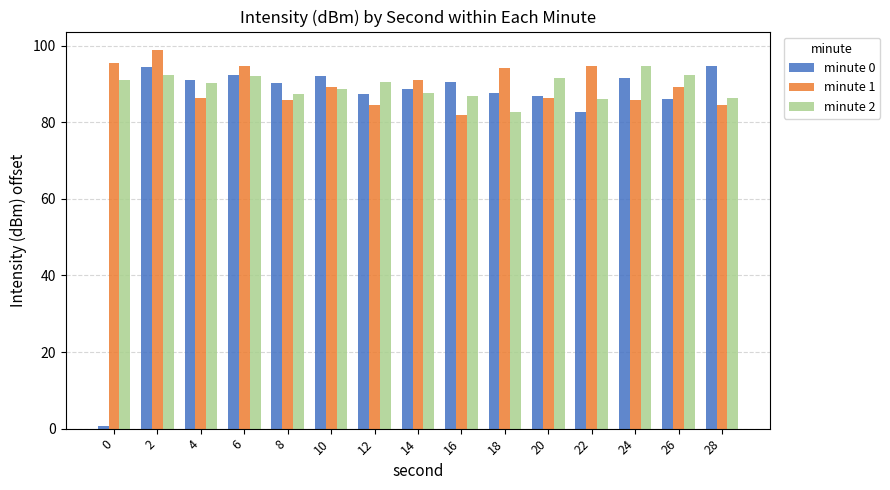

Is it true that minute 2 equals 161.0 at 2?

False